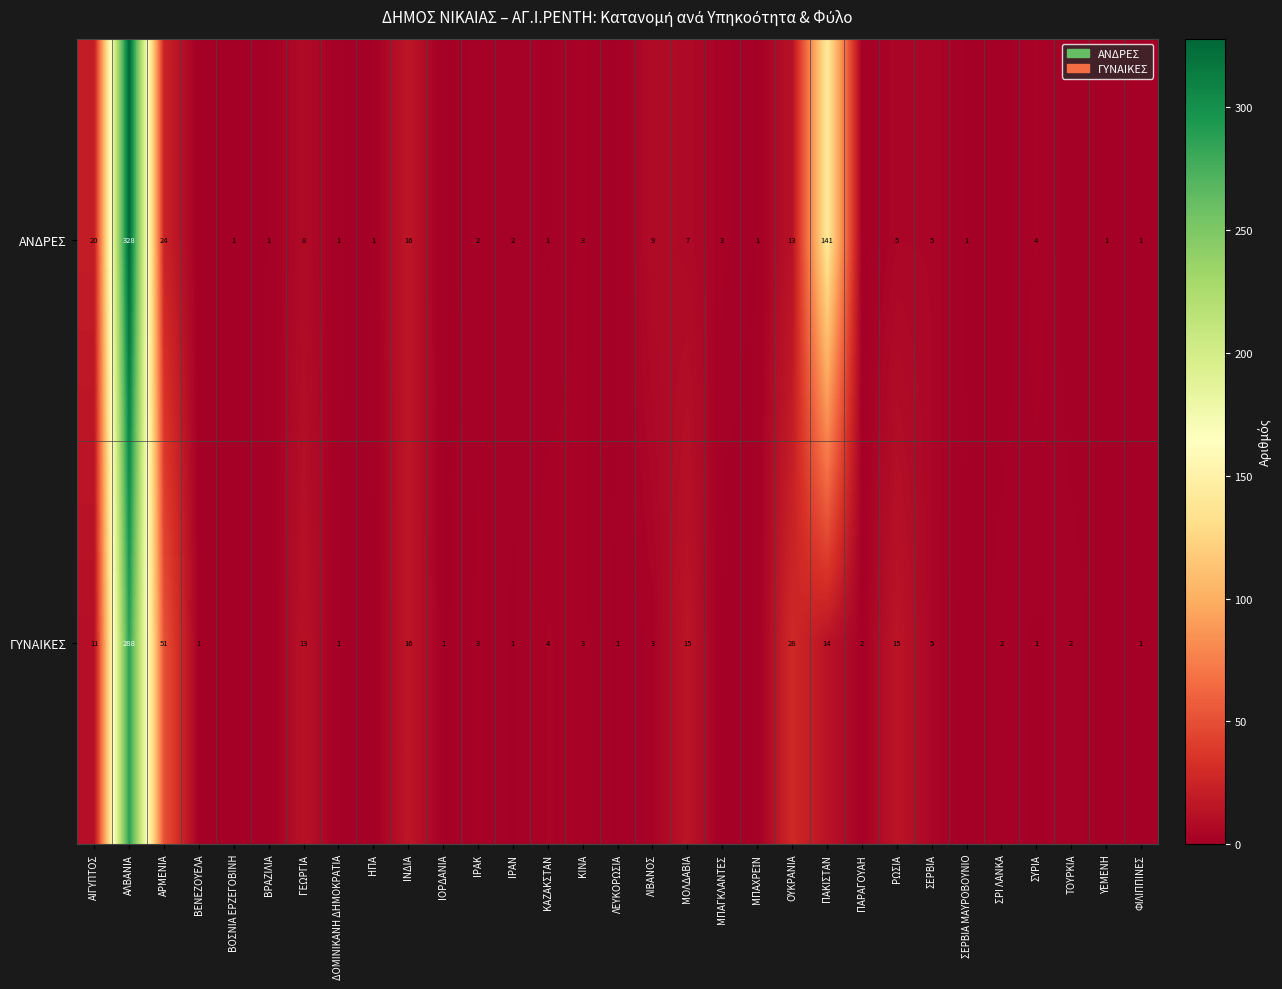

Is the value of ΑΝΔΡΕΣ at ΙΡΑΚ greater than the value of ΓΥΝΑΙΚΕΣ at ΛΕΥΚΟΡΩΣΙΑ?

Yes